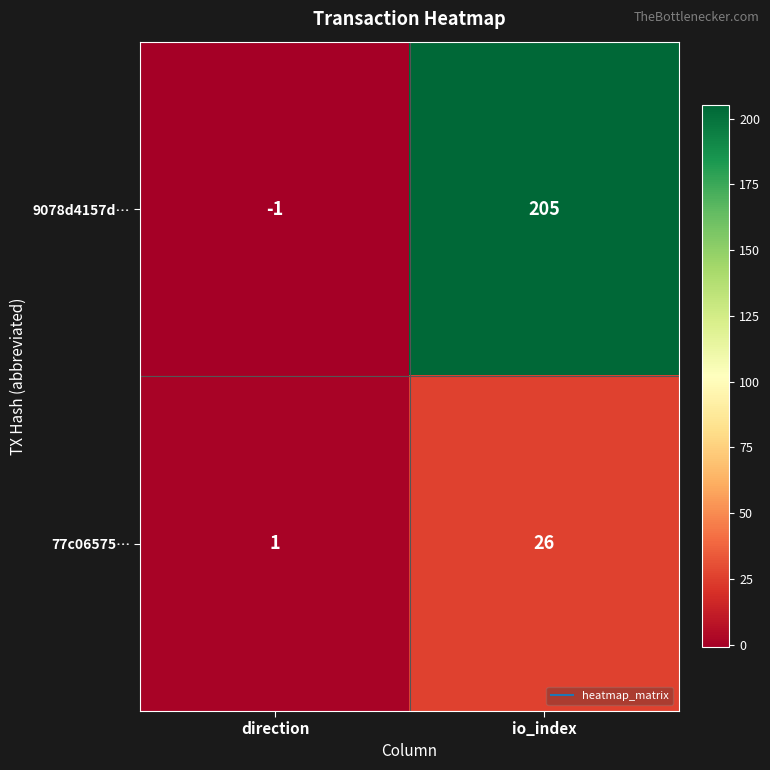

What is the minimum value shown in the chart?

-1